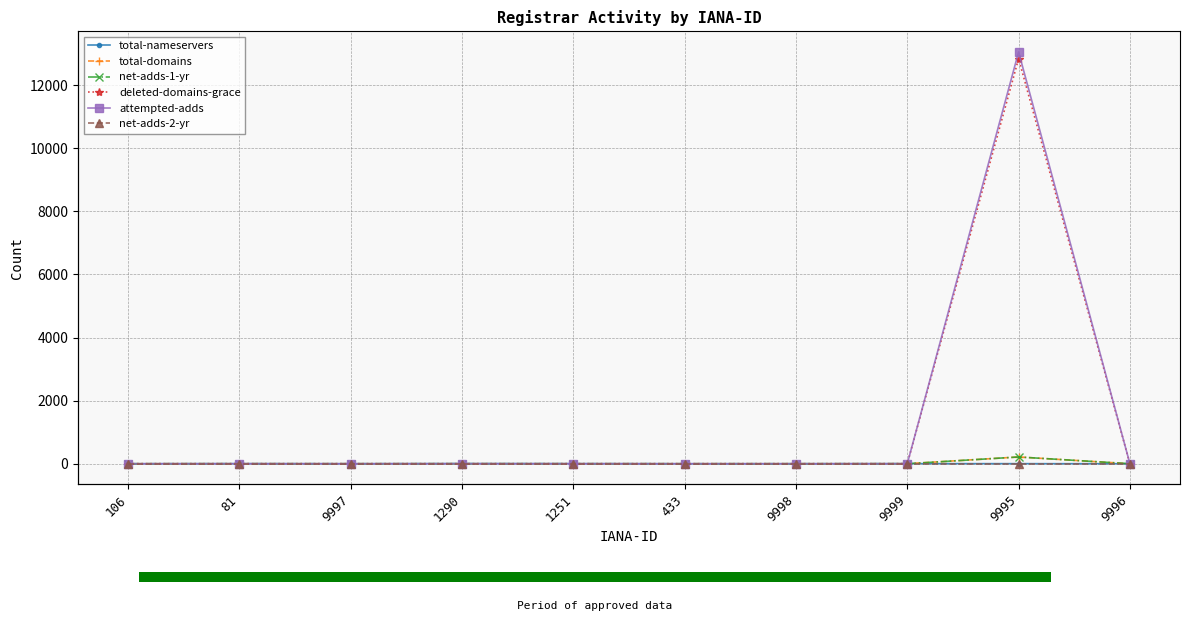

What are all the series names shown in the legend?

total-nameservers, total-domains, net-adds-1-yr, deleted-domains-grace, attempted-adds, net-adds-2-yr